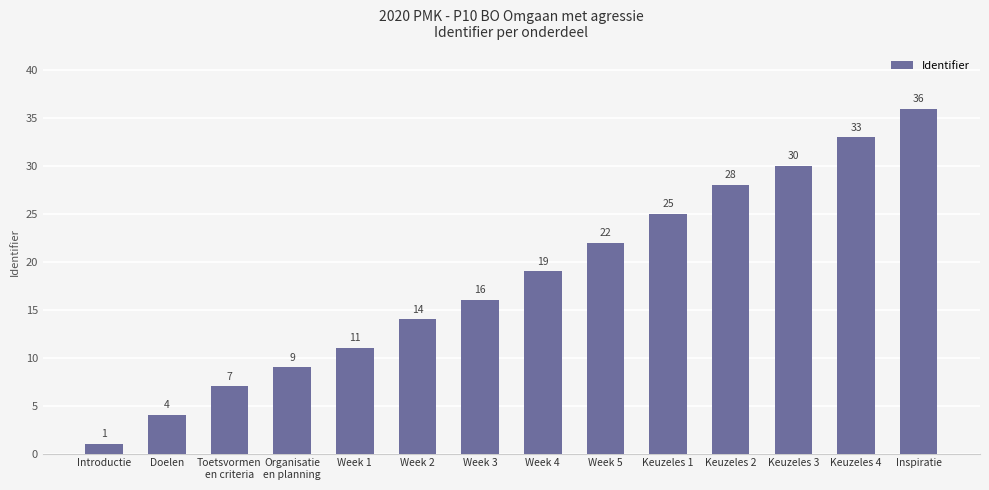

True or false: the data shows 53 at Keuzeles 4.

False